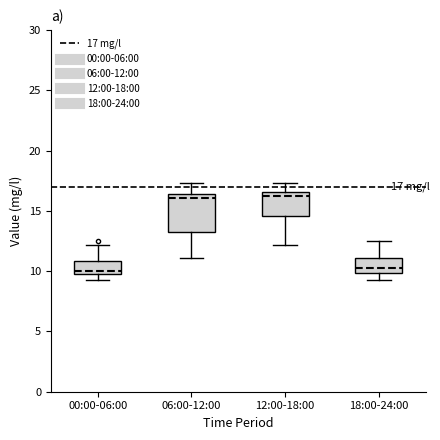

Which box is the tallest, from its lower edge to its upper edge?

06:00-12:00